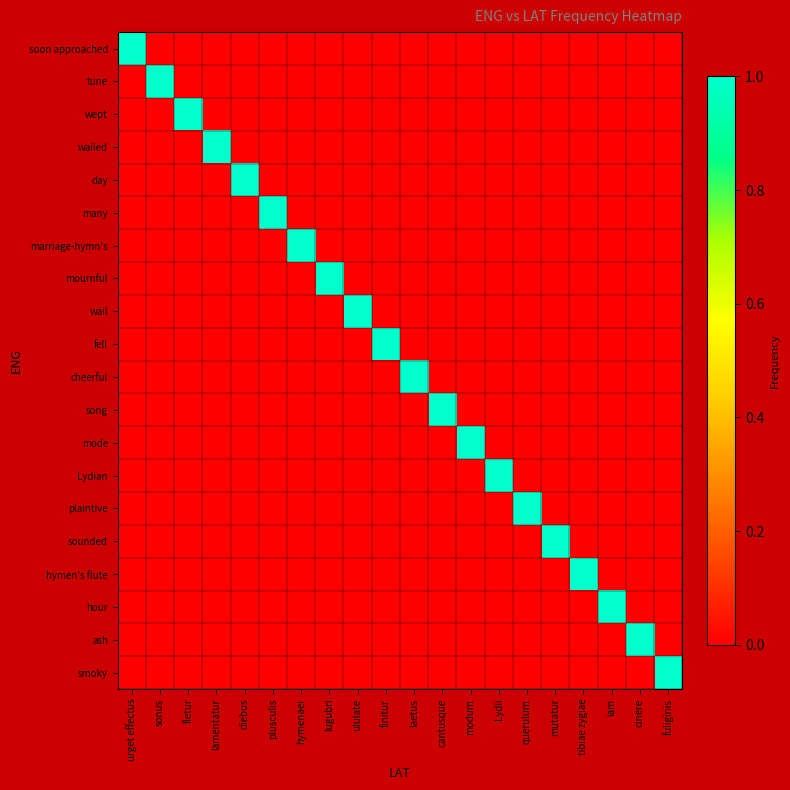

Which series has the largest range (max minus min)?

soon approached